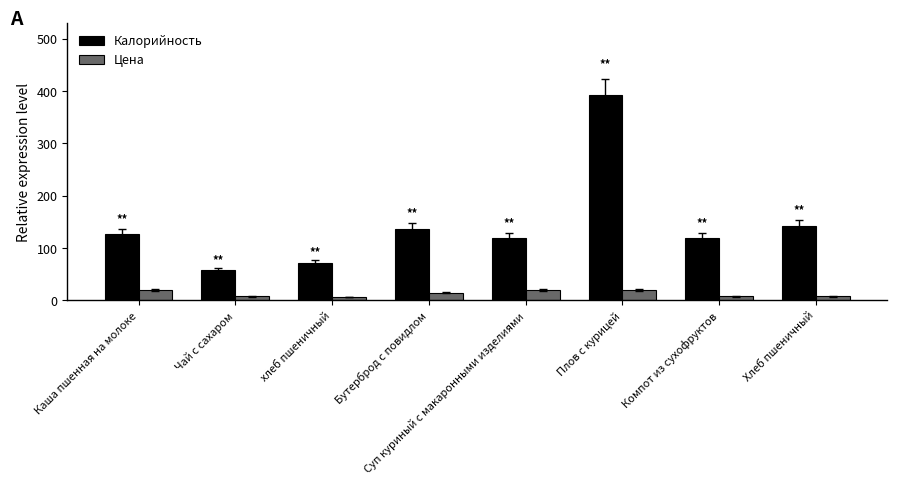

What is the value of the Цена bar at the 5th from the left?

20